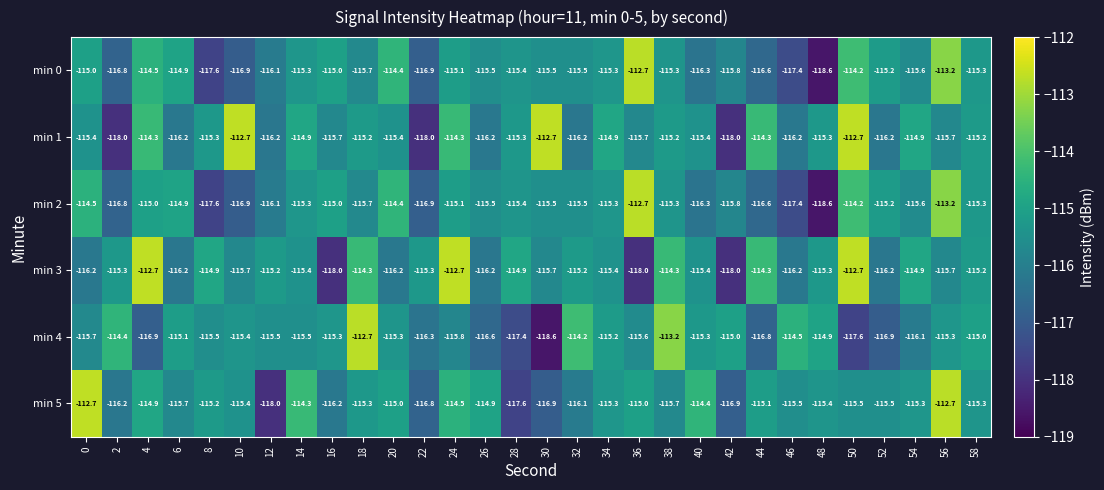

What is the total value across all series at 18?

-688.9